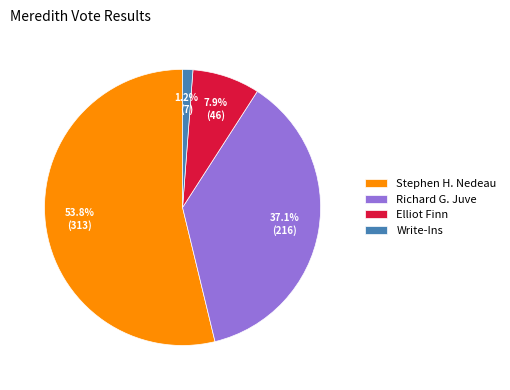

Which slice represents more than half of the pie?

Stephen H. Nedeau